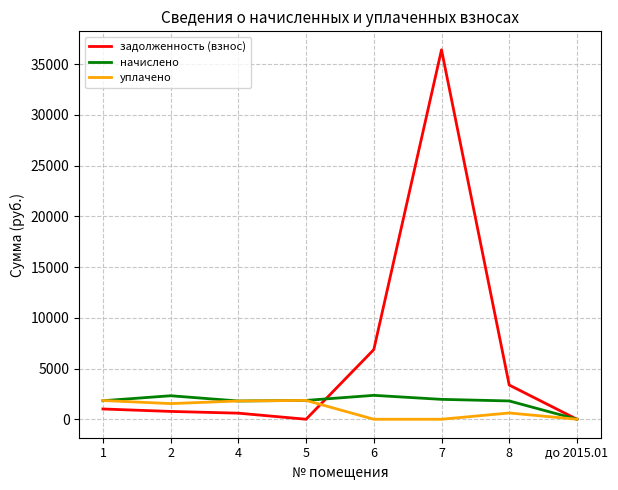

Is the value of уплачено at 7 greater than the value of начислено at 4?

No